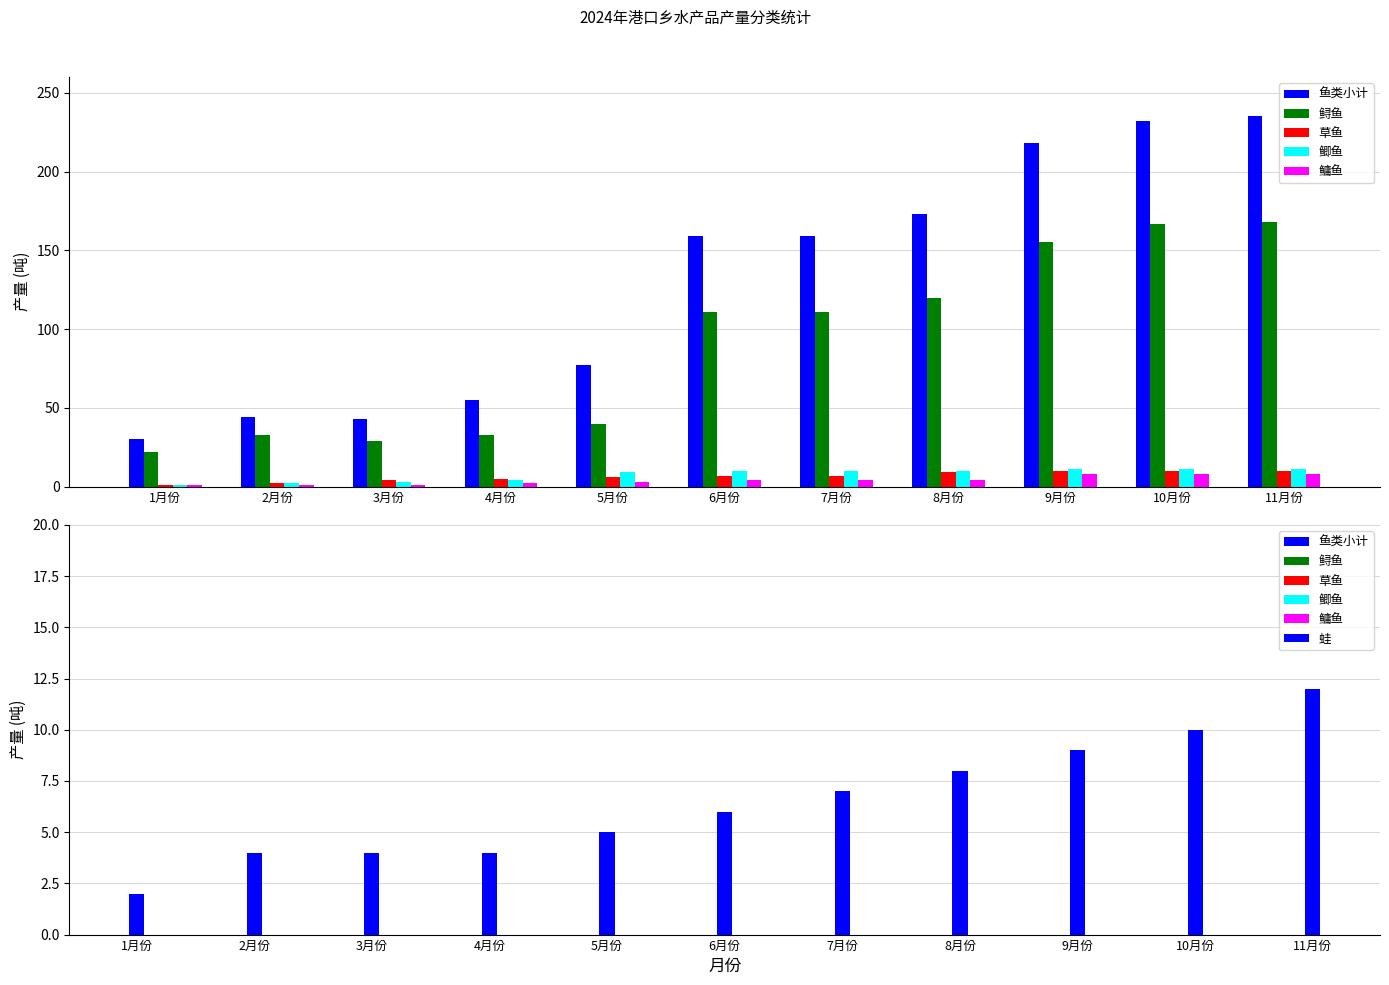

Between 4月份 and 9月份, which series saw the biggest shift?

鱼类小计